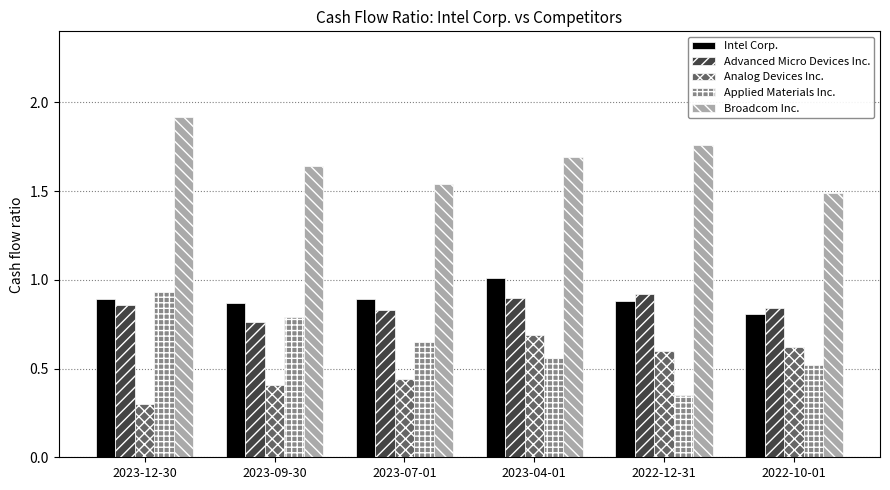

At how many categories does at least one series exceed 1?

6